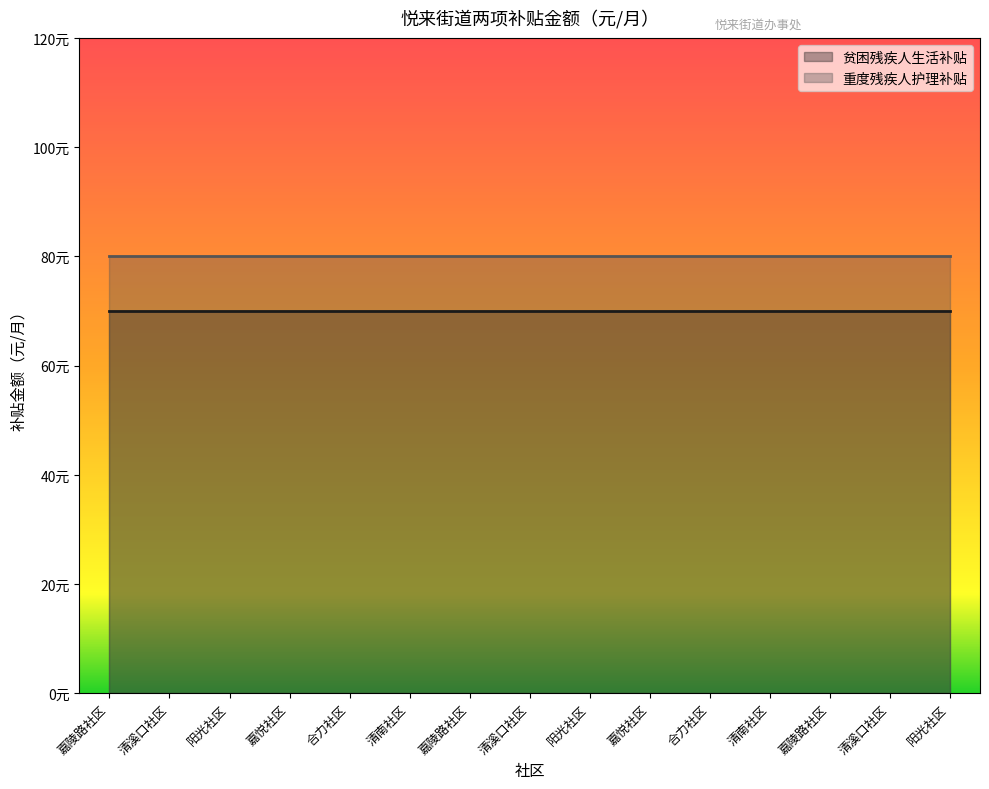

At which label does 重度残疾人护理补贴 reach its peak?

嘉陵路社区